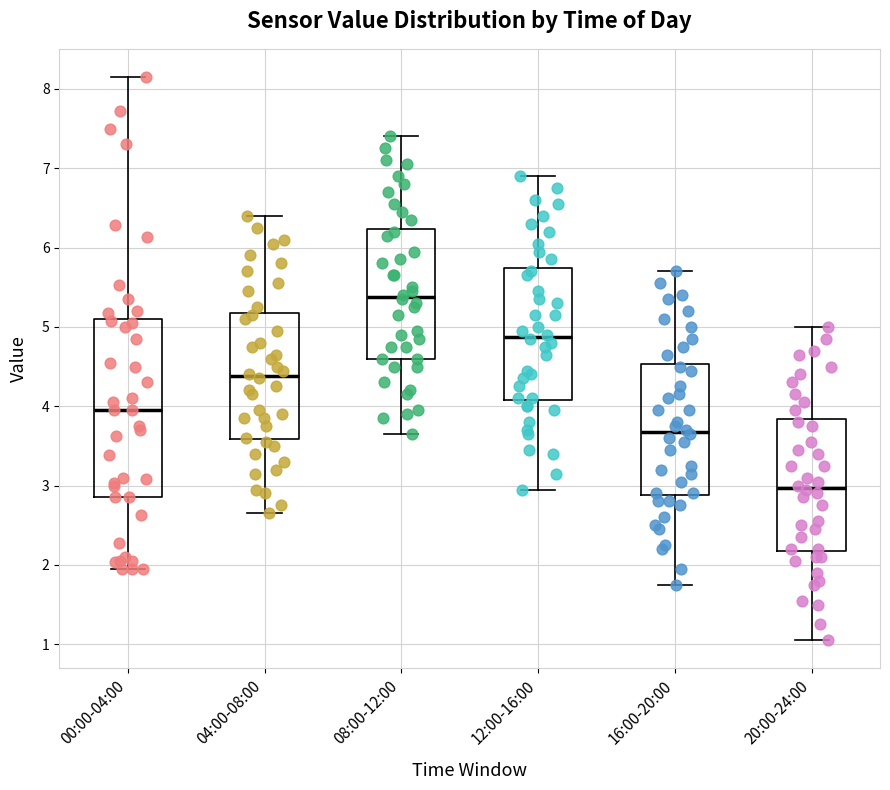

Reading left to right, transcribe this box plot: for each box, give where its median line is, the range the box spans, and where its two whiskers end, as read against the y-axis. The values are not printed on the chart, so give them approximately, as read against the axis.

00:00-04:00: median 4.0, box 2.9 to 5.1, whiskers 2.0 to 8.2
04:00-08:00: median 4.4, box 3.6 to 5.2, whiskers 2.7 to 6.4
08:00-12:00: median 5.4, box 4.6 to 6.2, whiskers 3.7 to 7.4
12:00-16:00: median 4.9, box 4.1 to 5.7, whiskers 3.0 to 6.9
16:00-20:00: median 3.7, box 2.9 to 4.5, whiskers 1.8 to 5.7
20:00-24:00: median 3.0, box 2.2 to 3.8, whiskers 1.1 to 5.0